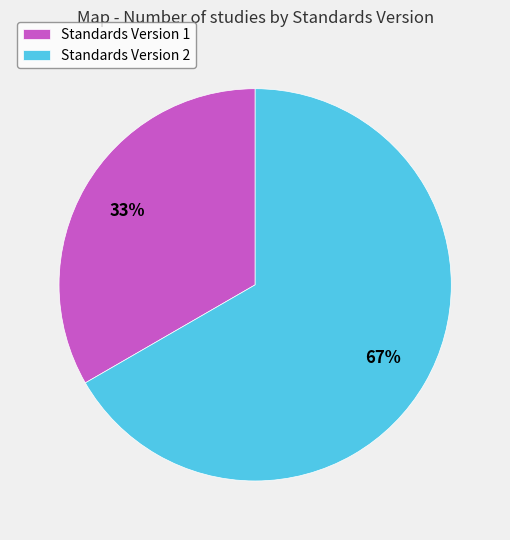

The Standards Version 1 slice represents 33% of the pie. True or false?

True